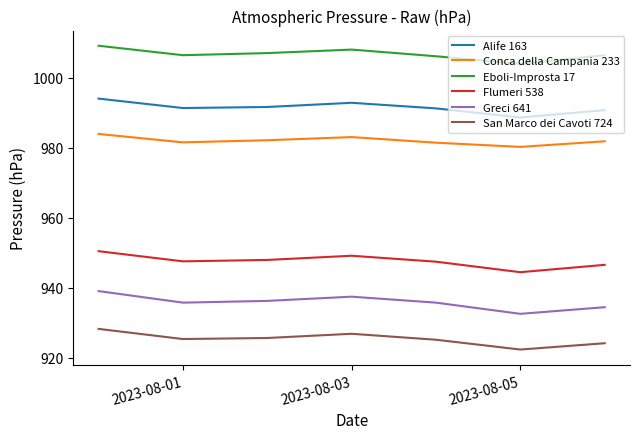

What is the difference between the maximum and second lowest values in the Greci 641 series?

4.6